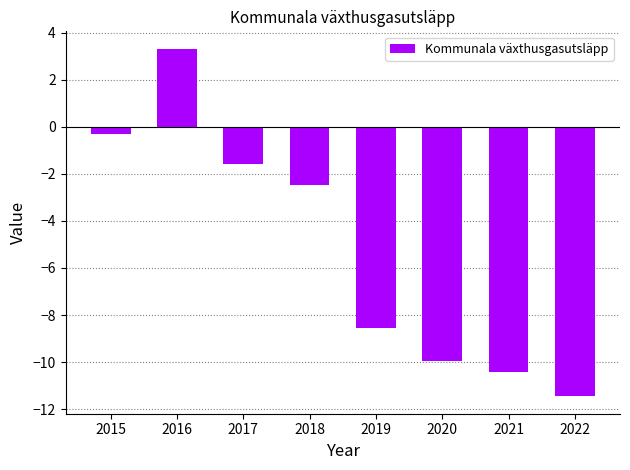

What is the value of the 5th bar from the left?

-8.5